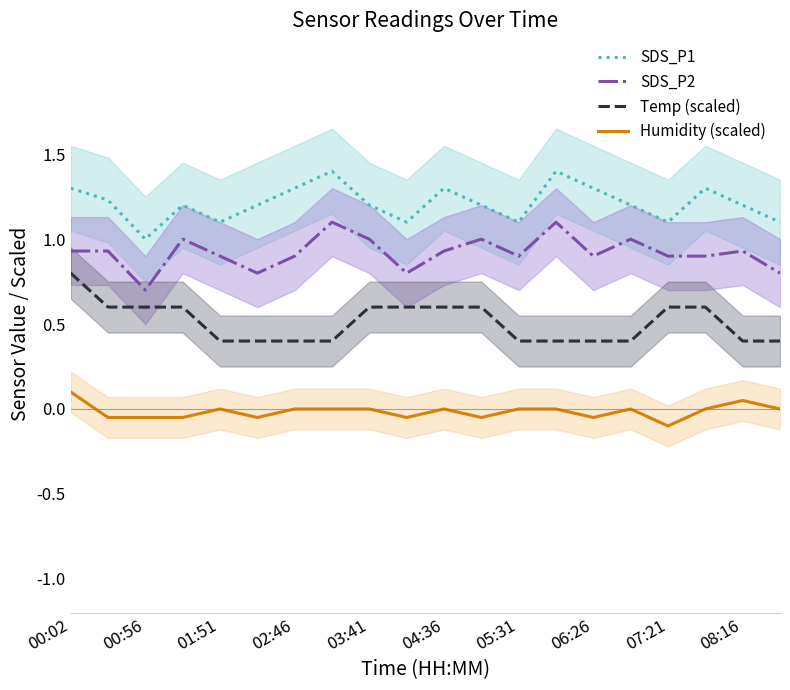

True or false: SDS_P1 and SDS_P2 cross at least once.

False